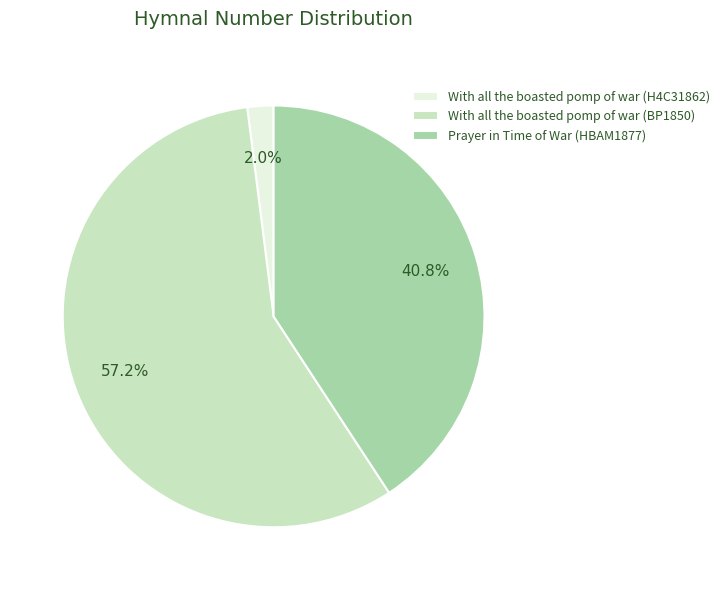

What is the ratio of the value at Prayer in Time of War (HBAM1877) to the value at With all the boasted pomp of war (H4C31862)?

20.4